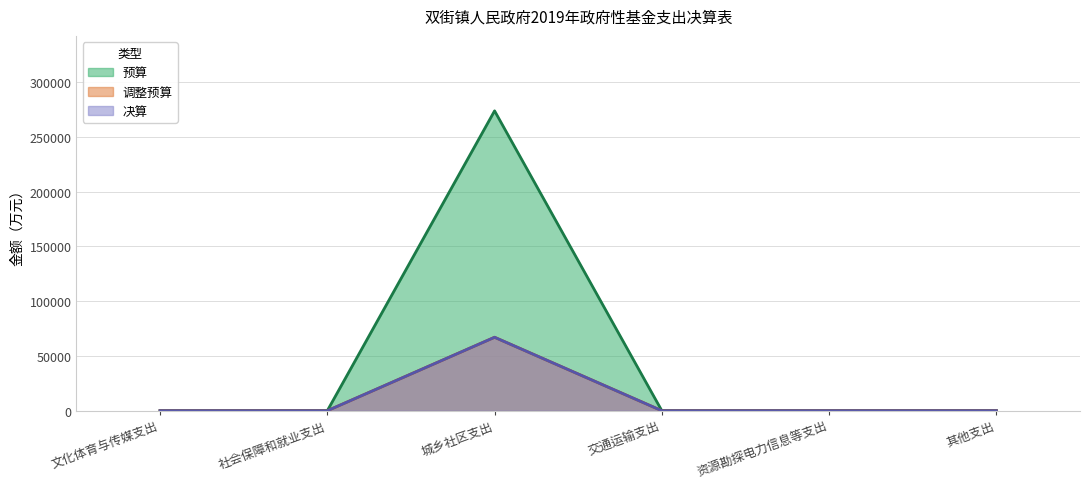

Reading left to right, list all the values displayed in this chart.

预算: 0.0	0.0	67035.8	0.0	0.0	0.0
调整预算: 0.0	0.0	273674.3	0.0	0.0	0.0
决算: 0.0	0.0	67035.8	0.0	0.0	0.0